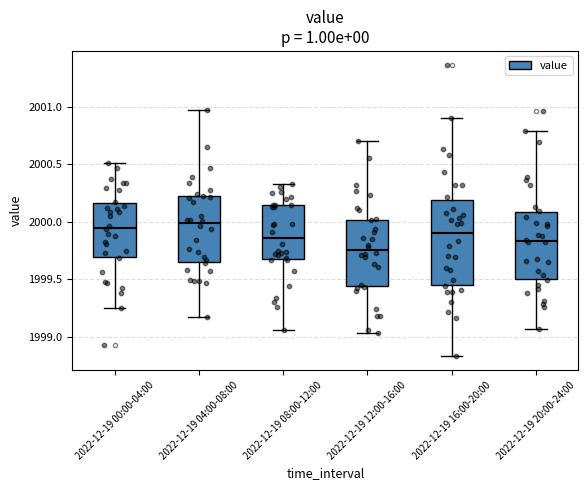

Reading left to right, transcribe this box plot: for each box, give where its median line is, the range the box spans, and where its two whiskers end, as read against the y-axis. The values are not printed on the chart, so give them approximately, as read against the axis.

2022-12-19 00:00-04:00: median 1999.95, box 1999.70 to 2000.15, whiskers 1999.25 to 2000.50
2022-12-19 04:00-08:00: median 2000.00, box 1999.65 to 2000.20, whiskers 1999.15 to 2000.95
2022-12-19 08:00-12:00: median 1999.85, box 1999.65 to 2000.15, whiskers 1999.05 to 2000.35
2022-12-19 12:00-16:00: median 1999.75, box 1999.45 to 2000.00, whiskers 1999.05 to 2000.70
2022-12-19 16:00-20:00: median 1999.90, box 1999.45 to 2000.20, whiskers 1998.85 to 2000.90
2022-12-19 20:00-24:00: median 1999.85, box 1999.50 to 2000.10, whiskers 1999.05 to 2000.80